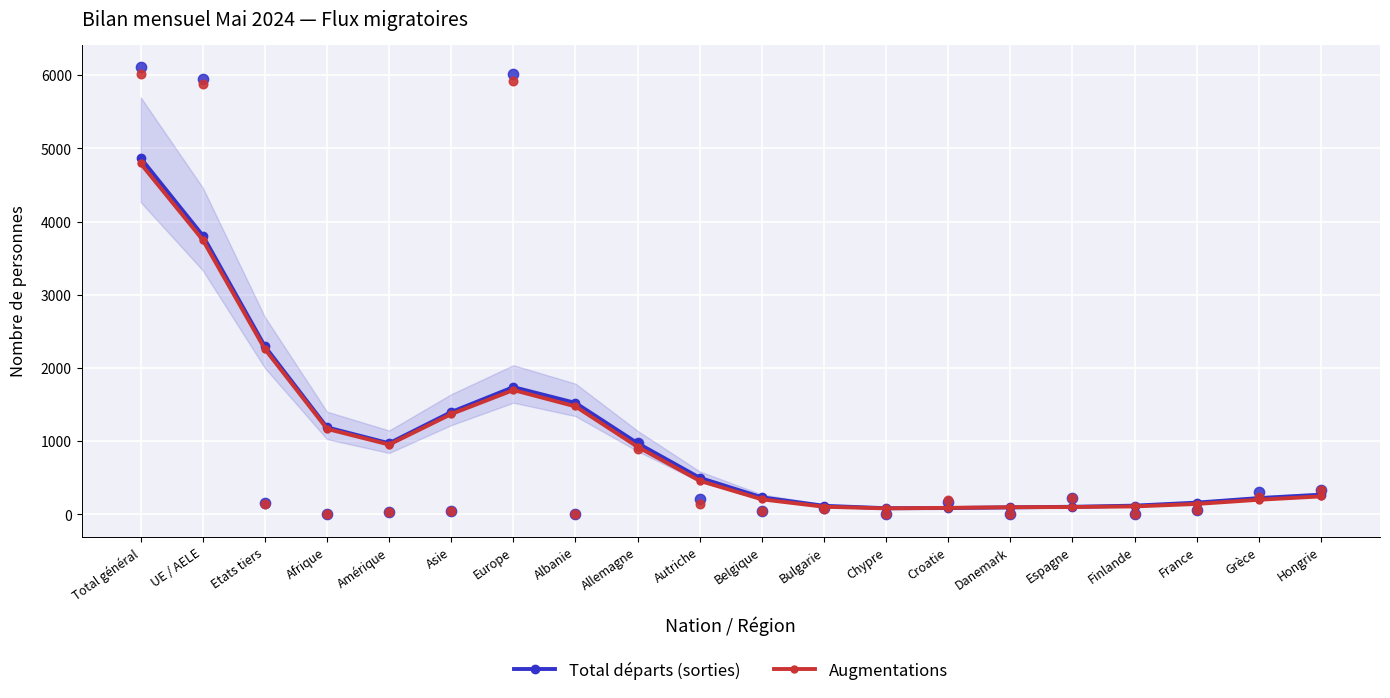

At which category is the sum across all series the highest?

Total général